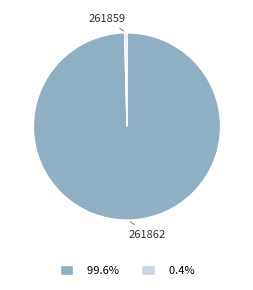

Count the number of slices in the pie.

2